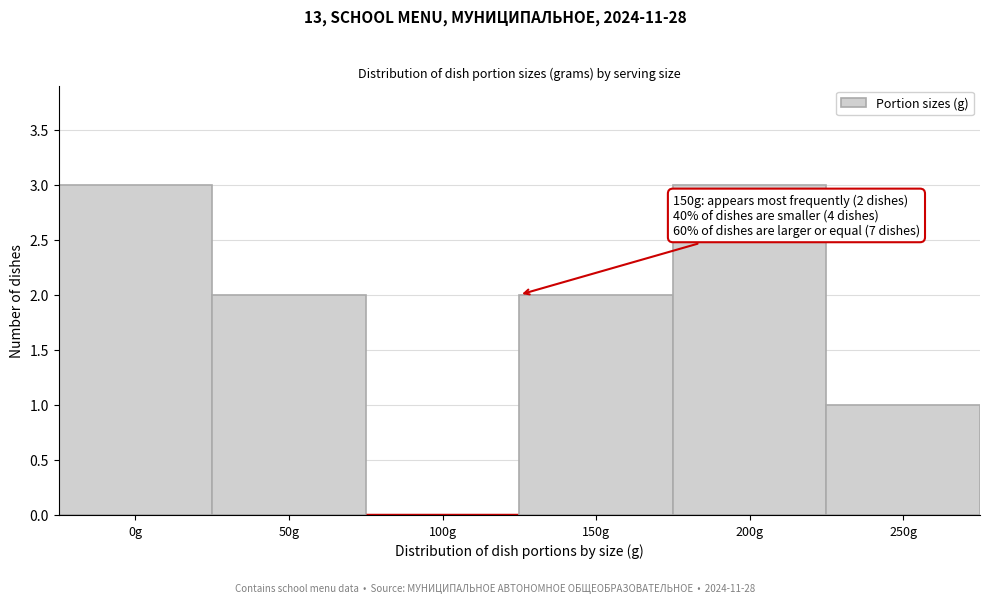

Reading left to right, list all the values displayed in this chart.

0g=3	50g=2	100g=0	150g=2	200g=3	250g=1